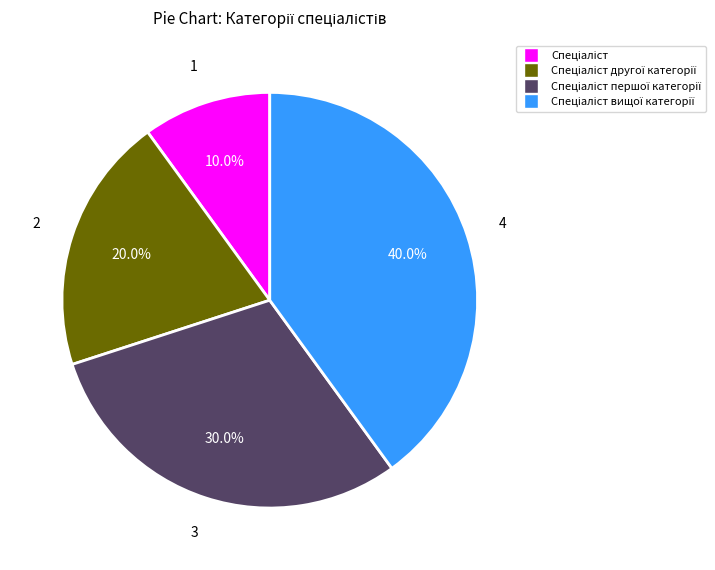

Is there any slice that represents more than half of the pie?

No